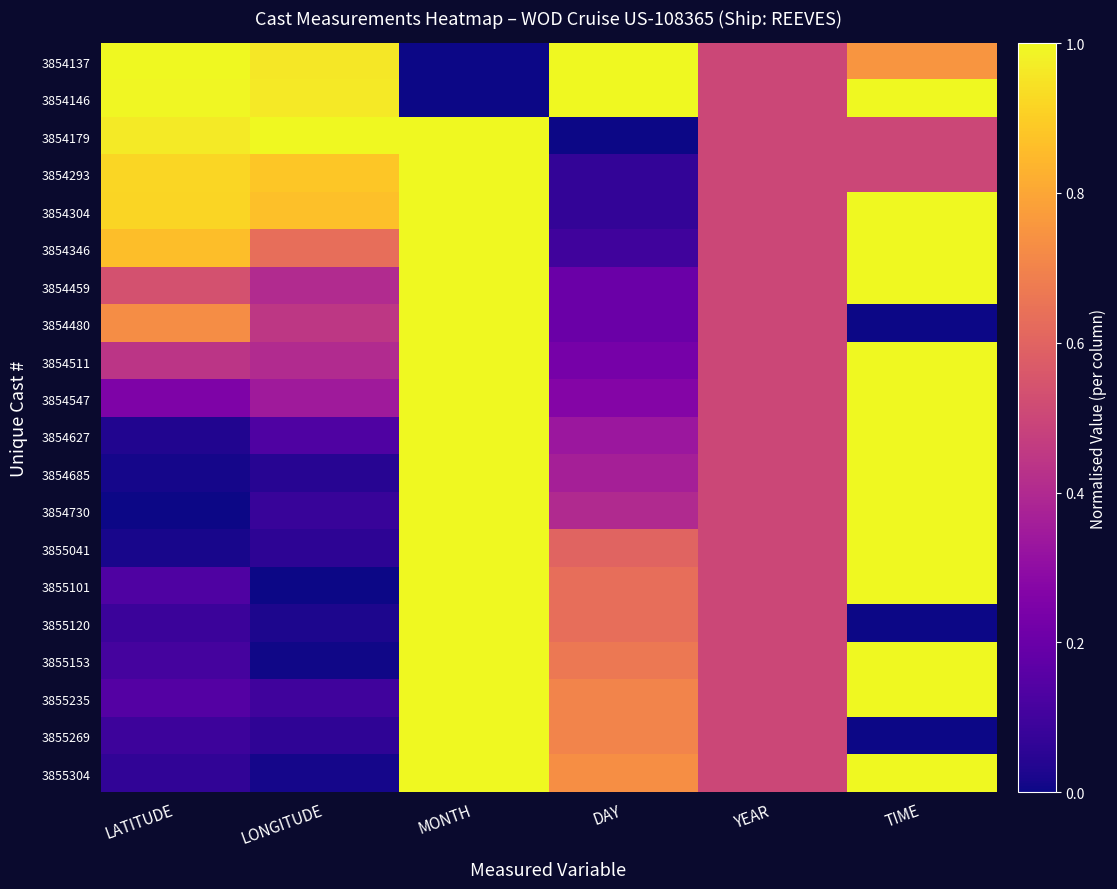

At which category is the sum across all series the highest?

MONTH